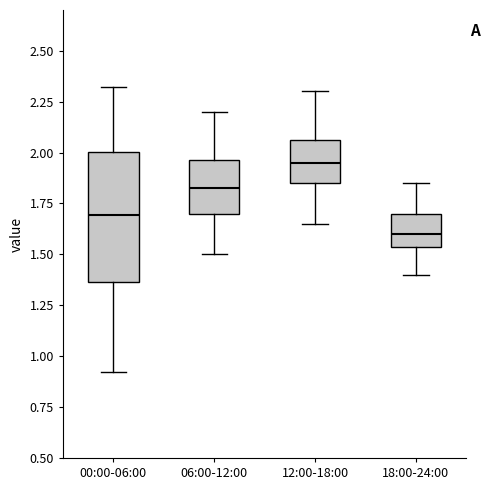

Comparing the boxes themselves (not the whiskers), which one is the tallest?

00:00-06:00